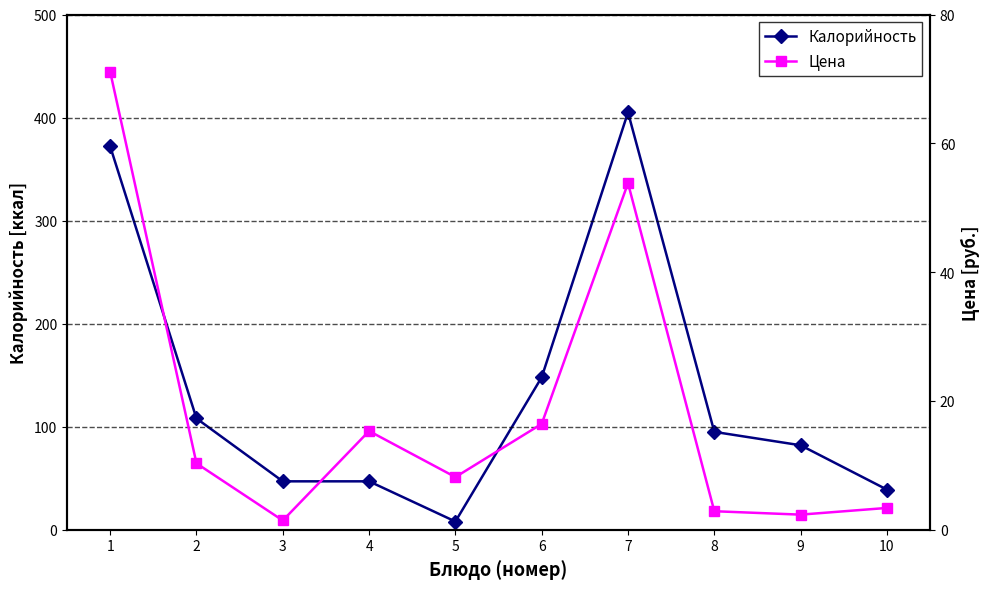

Which label corresponds to the largest value in the chart?

7